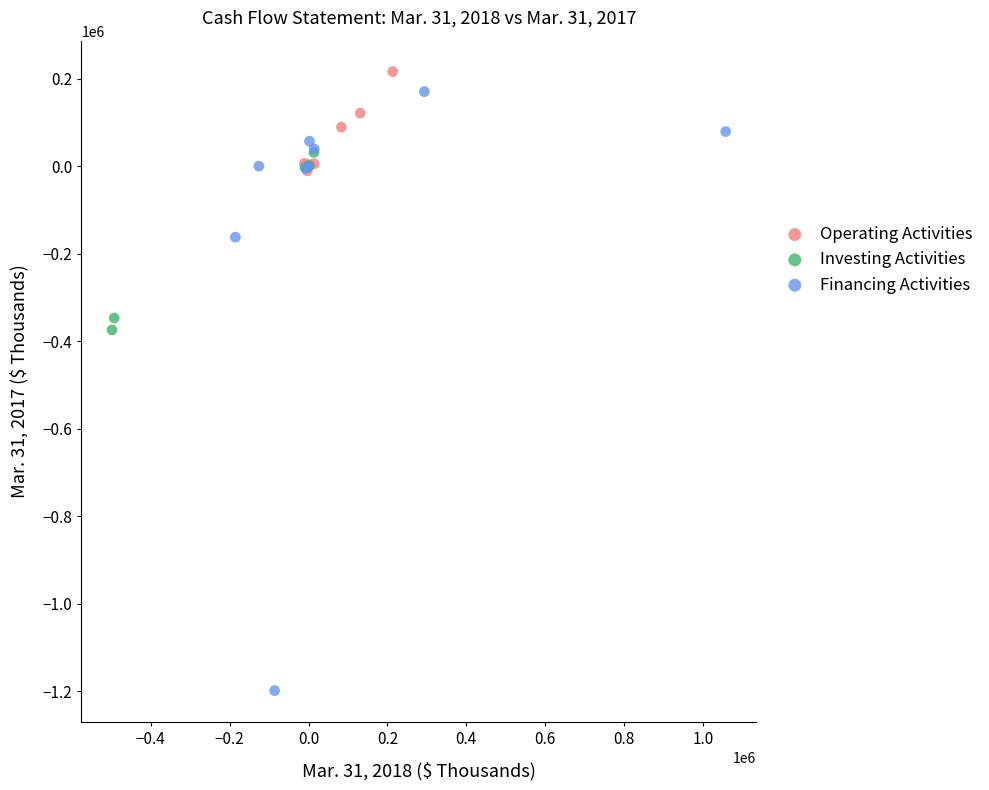

Which series reaches the minimum Y coordinate?

Financing Activities